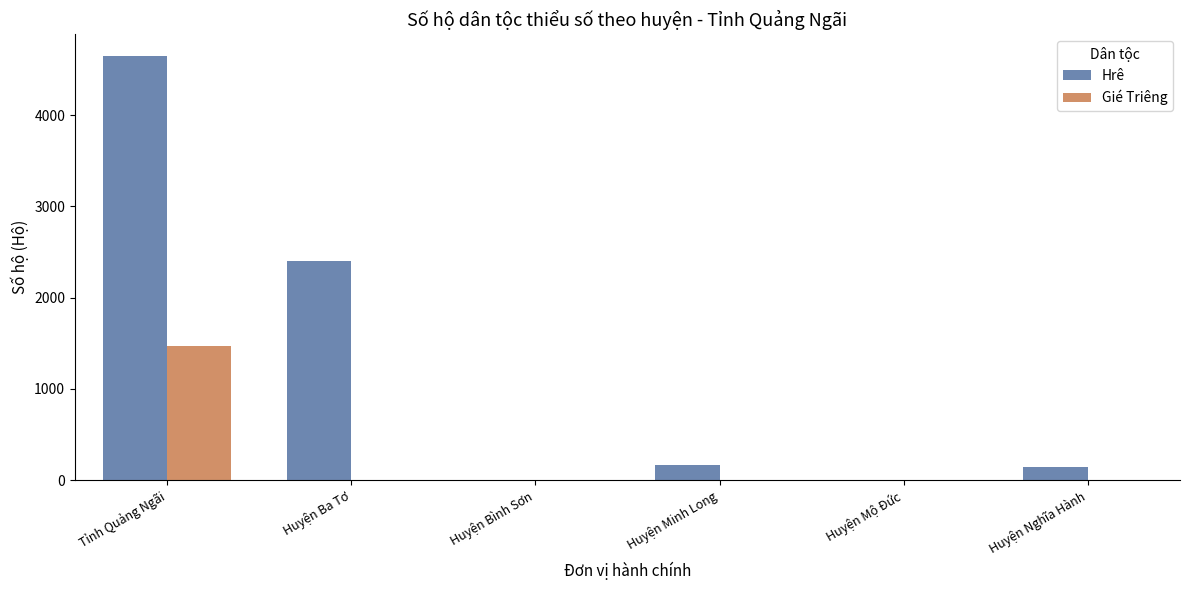

At which category is the sum across all series the highest?

Tỉnh Quảng Ngãi